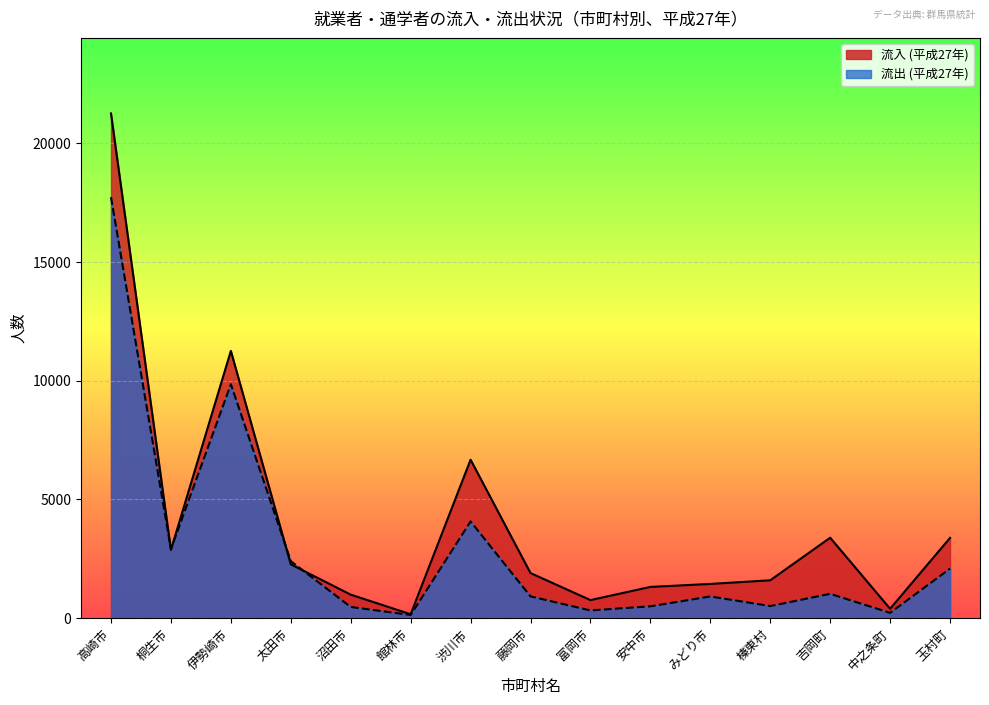

How many lines are shown in the chart?

2